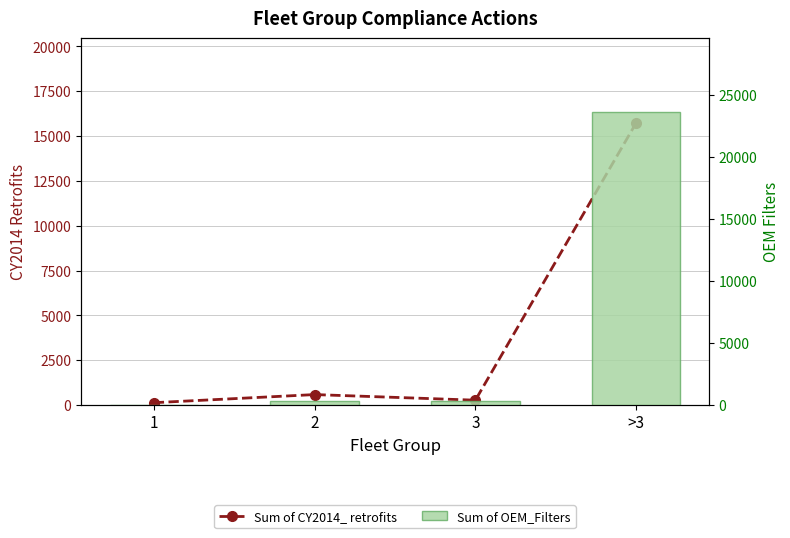

How many groups of bars are there?

4